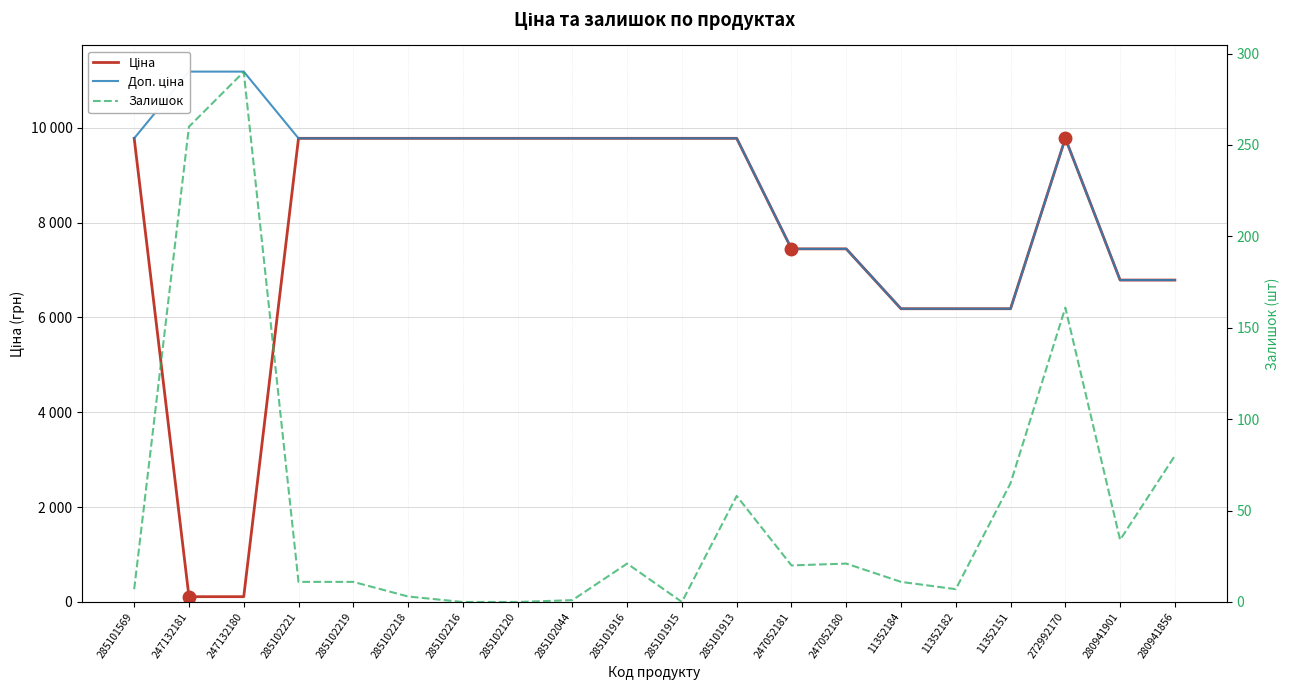

What is the total value across all series at 280941901?

13608.3